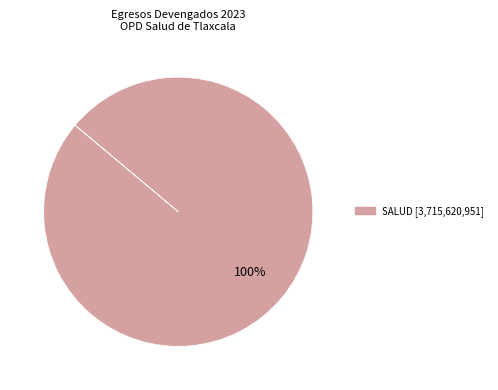

How many segments does this pie chart have?

1